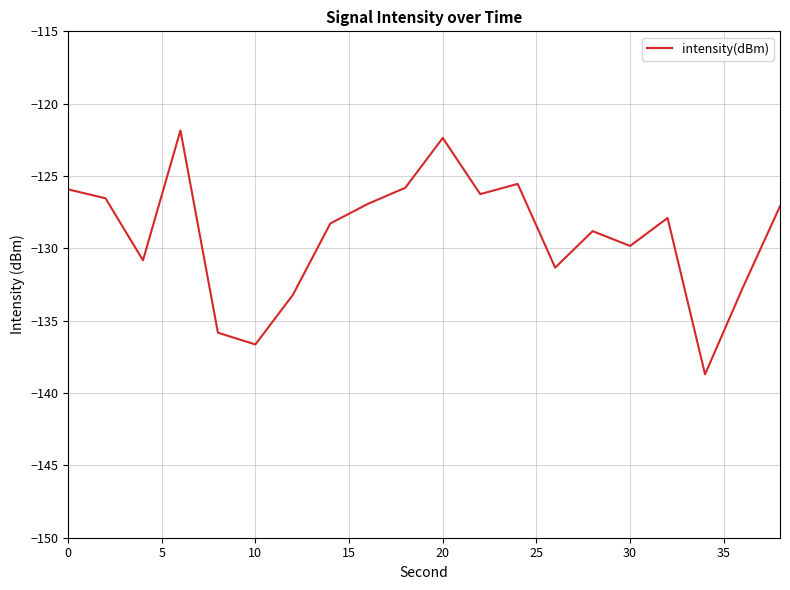

What is the smallest value displayed?

-138.7